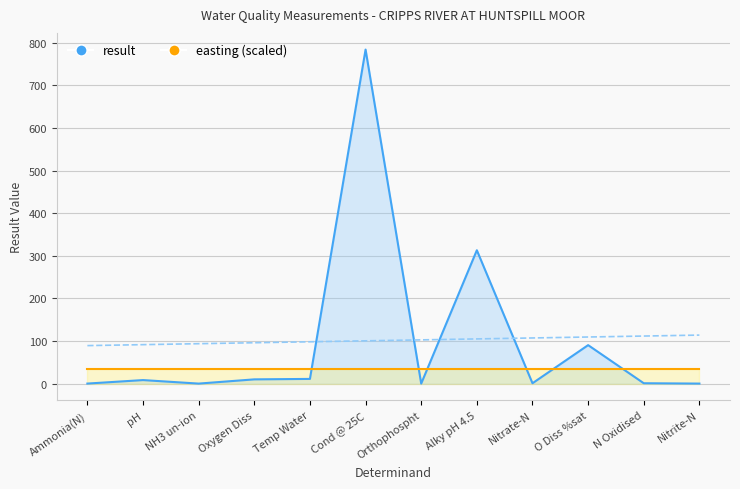

Rank the categories by value from lowest to highest.

NH3 un-ion, Orthophospht, Nitrite-N, Ammonia(N), Nitrate-N, N Oxidised, pH, Oxygen Diss, Temp Water, O Diss %sat, Alky pH 4.5, Cond @ 25C